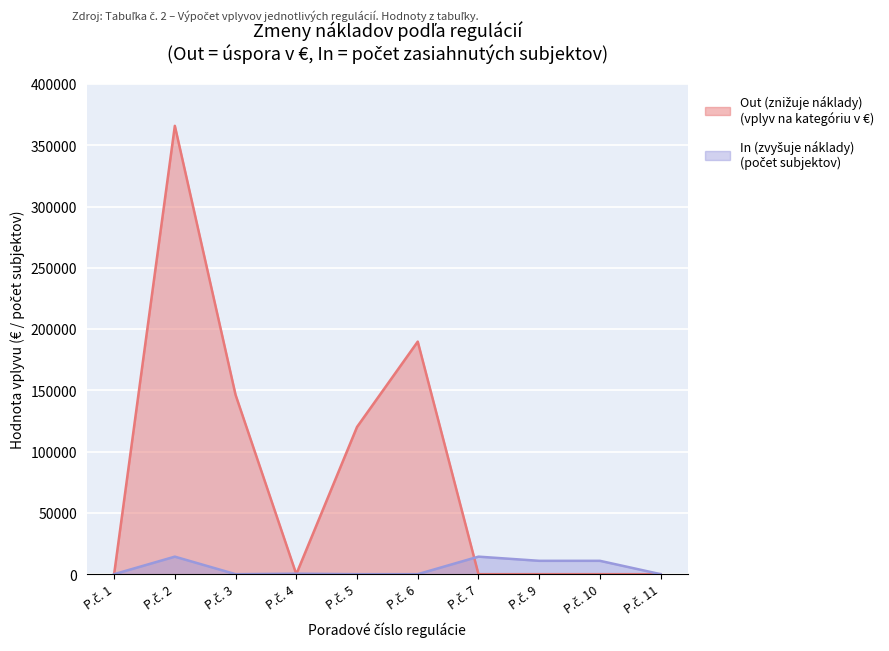

What is the maximum value shown in the chart?

365859.2